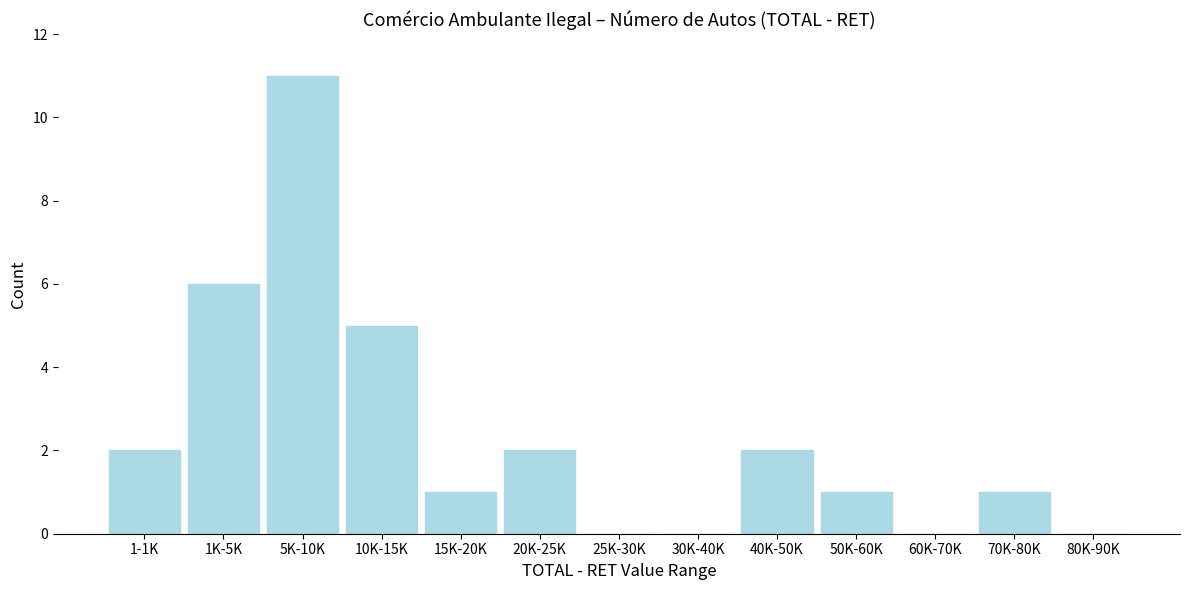

Reading left to right, extract all data points from this chart.

1-1K=2	1K-5K=6	5K-10K=11	10K-15K=5	15K-20K=1	20K-25K=2	25K-30K=0	30K-40K=0	40K-50K=2	50K-60K=1	60K-70K=0	70K-80K=1	80K-90K=0